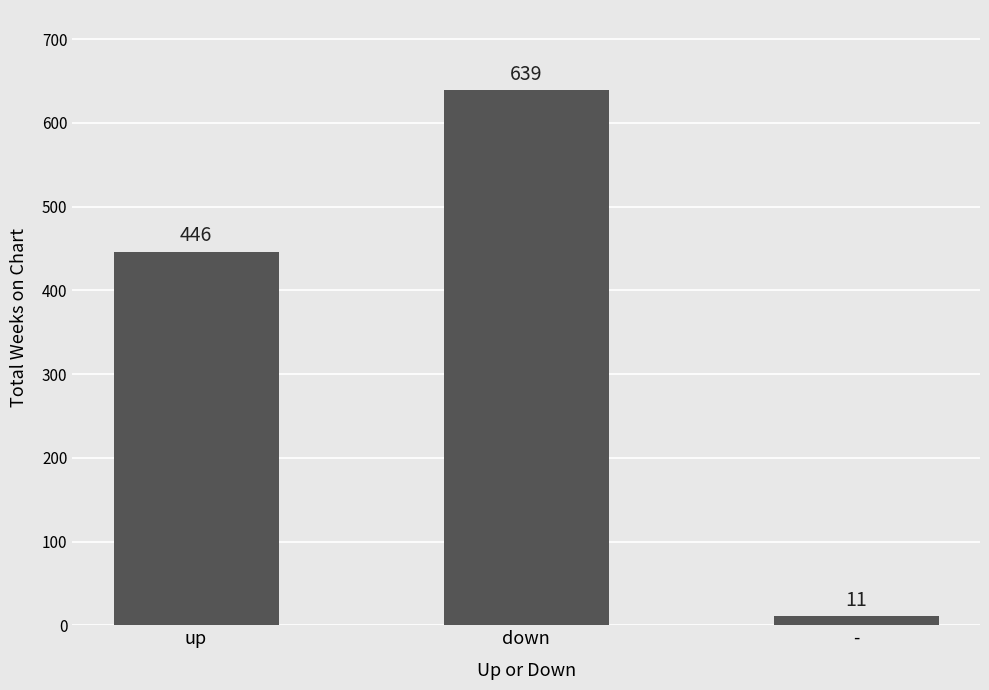

What is the smallest value displayed?

11